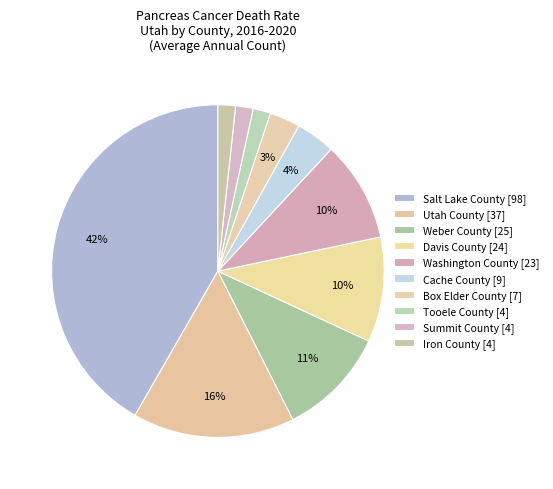

How many slices are in this pie chart?

10